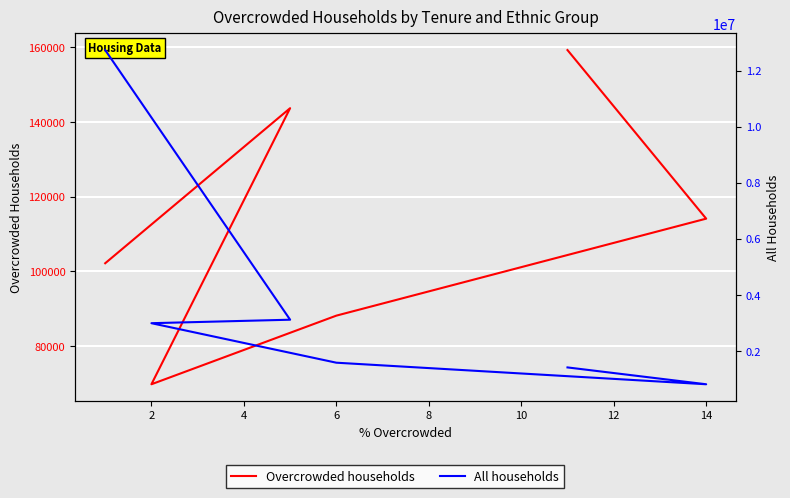

True or false: All households and Overcrowded households intersect in this chart.

False